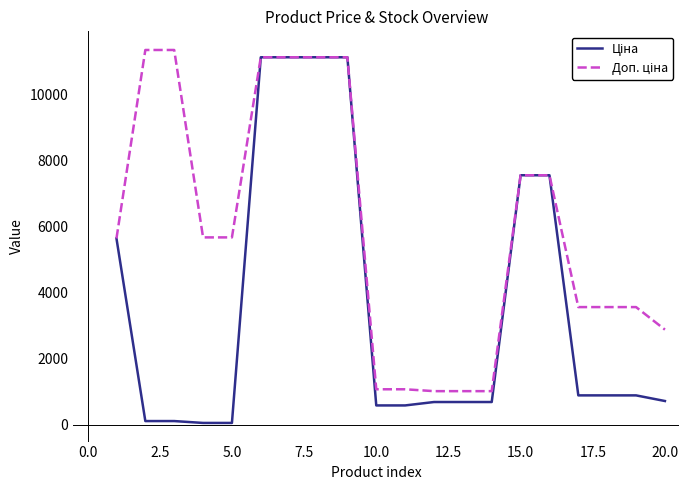

What is the maximum value shown in the chart?

11334.0